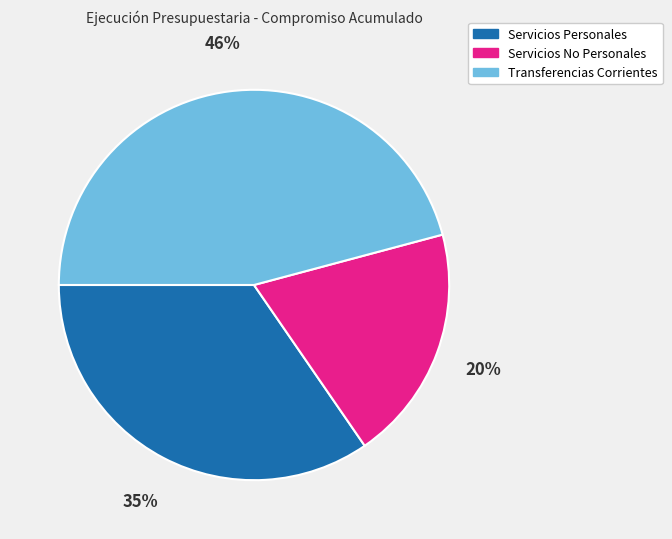

Is it true that Servicios Personales is 24% of the pie?

False